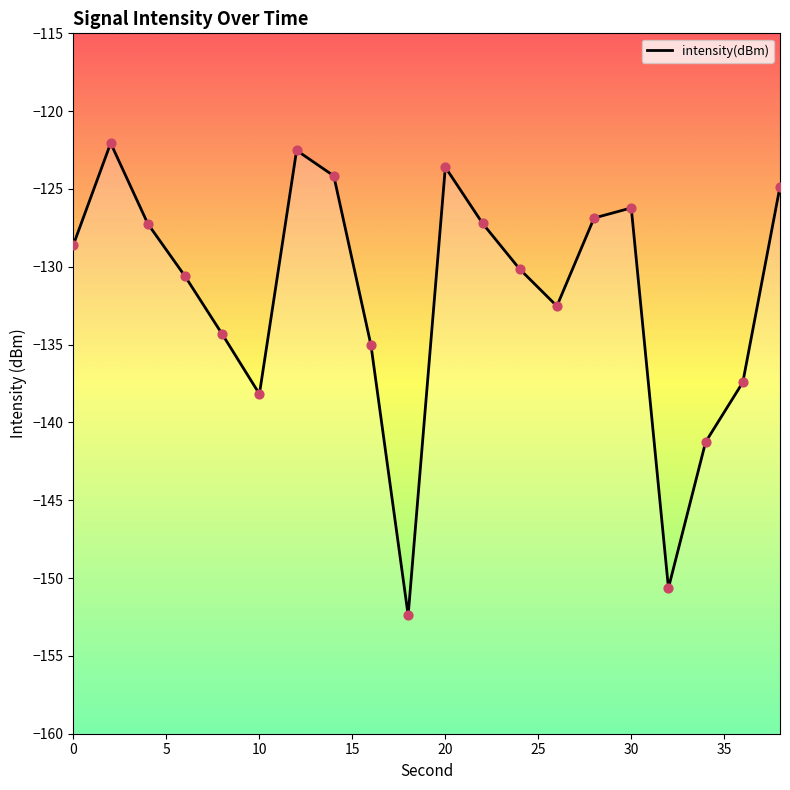

What is the change in value from 14 to 24?

-6.0